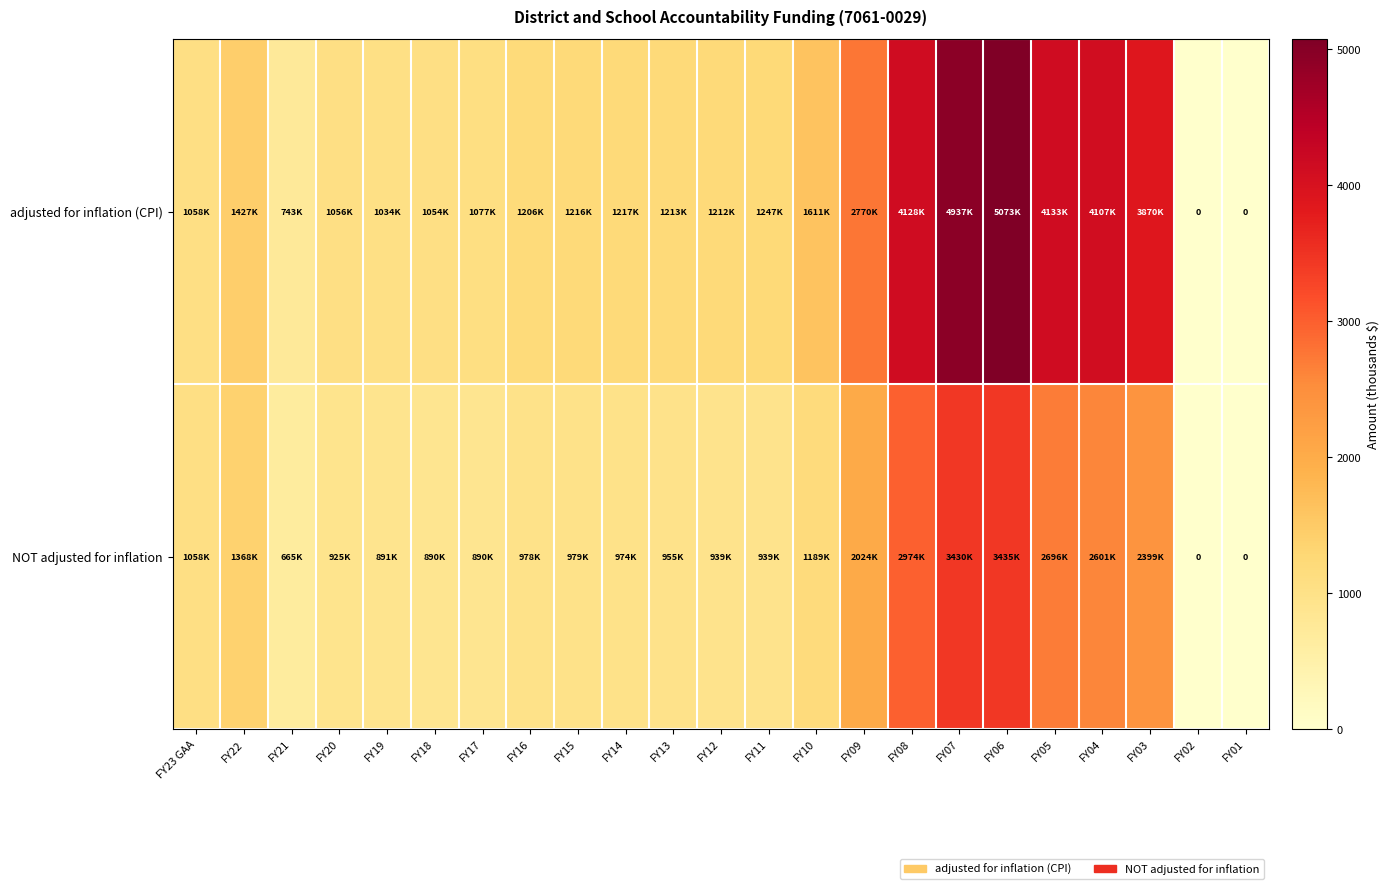

What is the difference between the highest and lowest values at FY19?

142.7